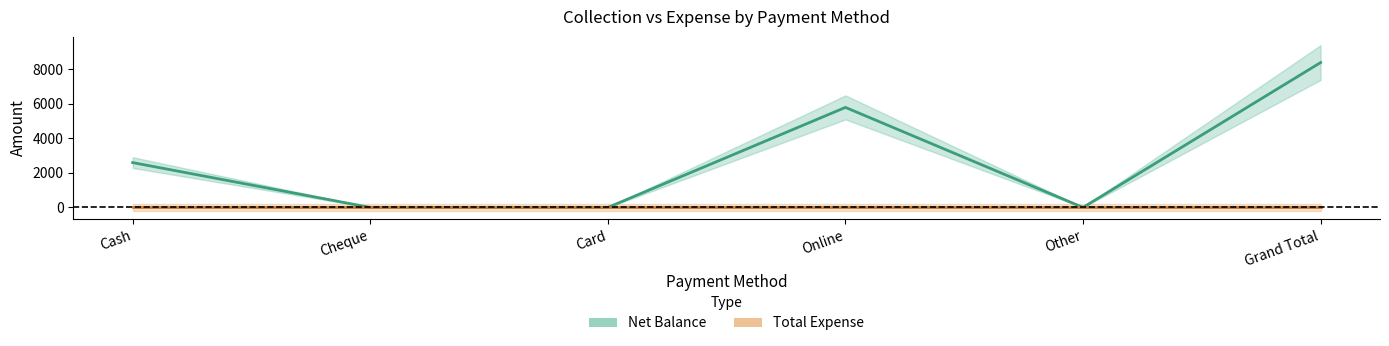

Reading left to right, extract all data points from this chart.

Cash=2600	Cheque=0	Card=0	Online=5800	Other=0	Grand Total=8400